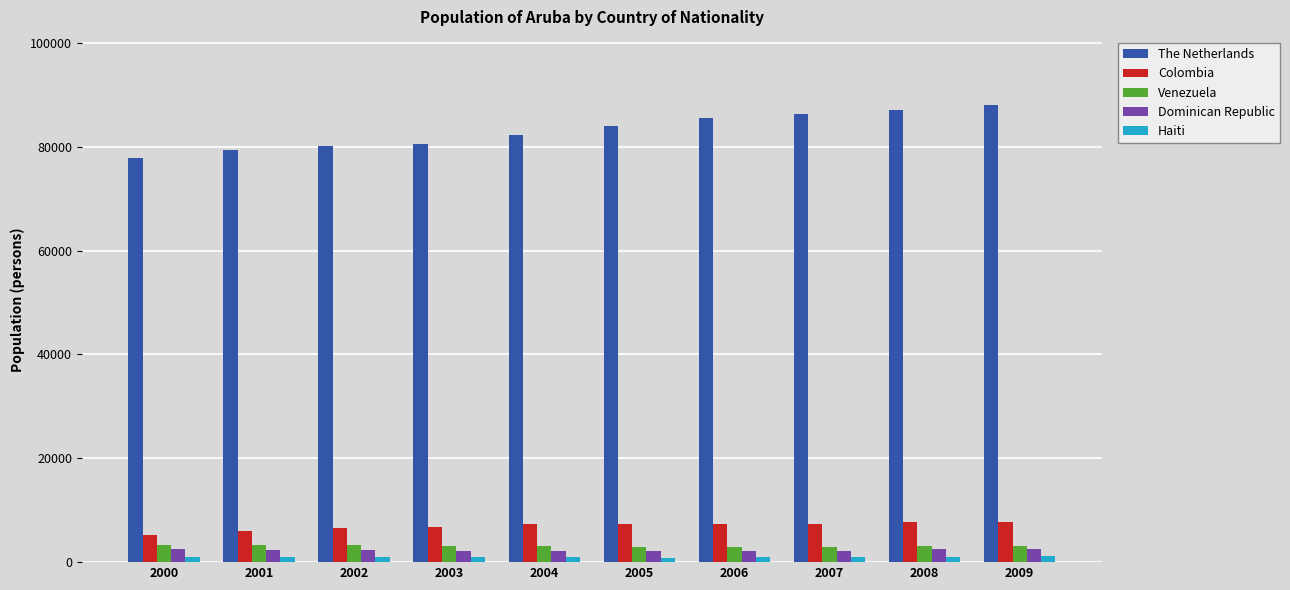

Are the bars horizontal?

No